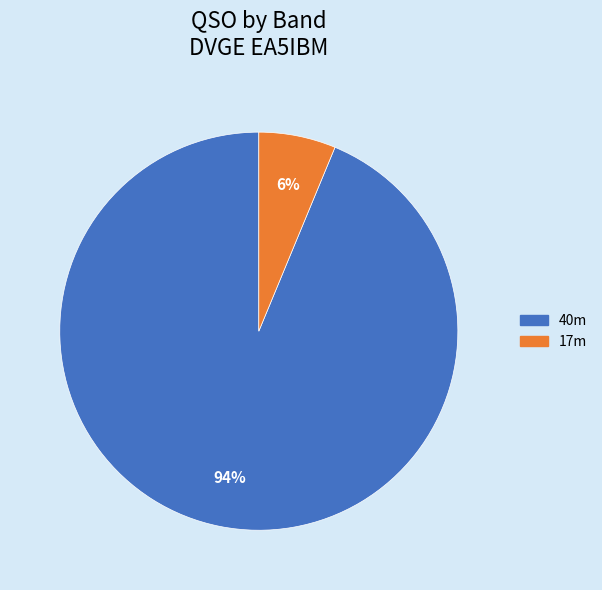

Is there a majority slice in this chart?

Yes